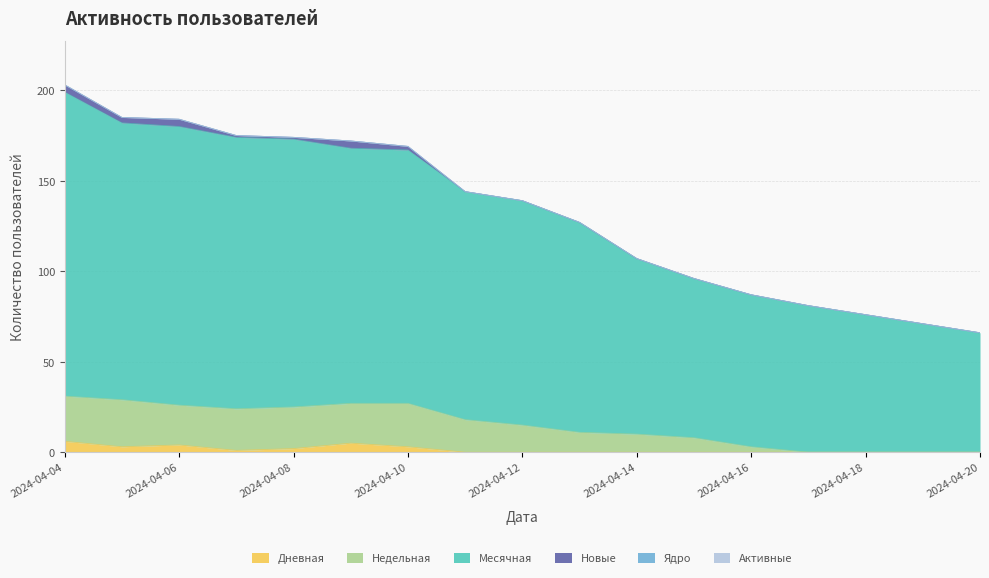

Read the Дневная value at 2024-04-06.

4